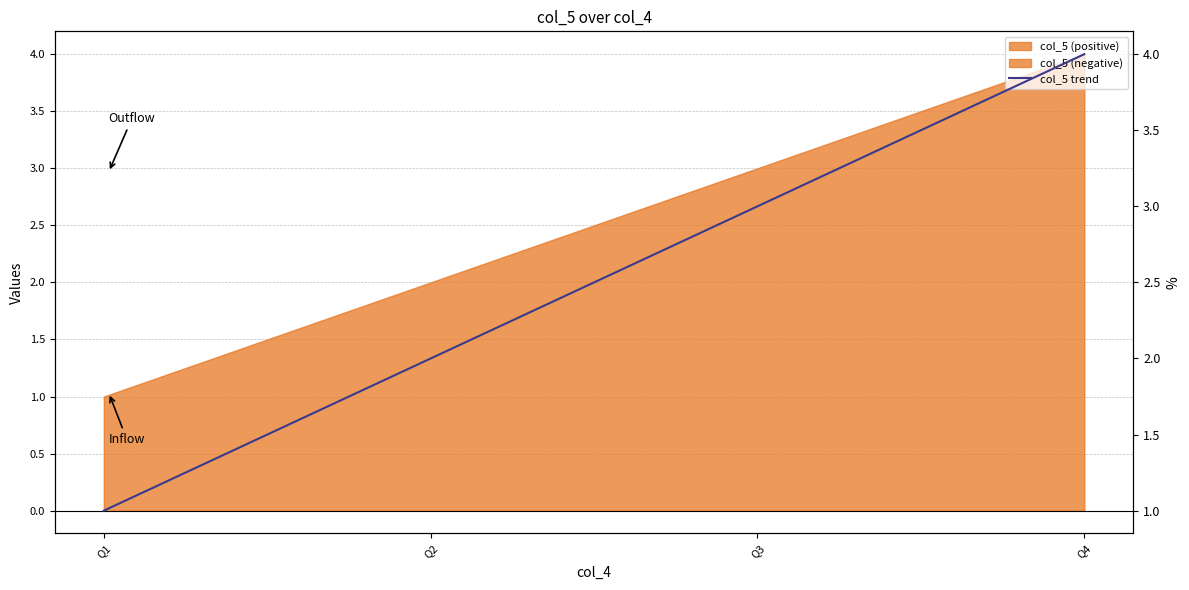

List the labels in order of value, smallest first.

Q1, Q2, Q3, Q4